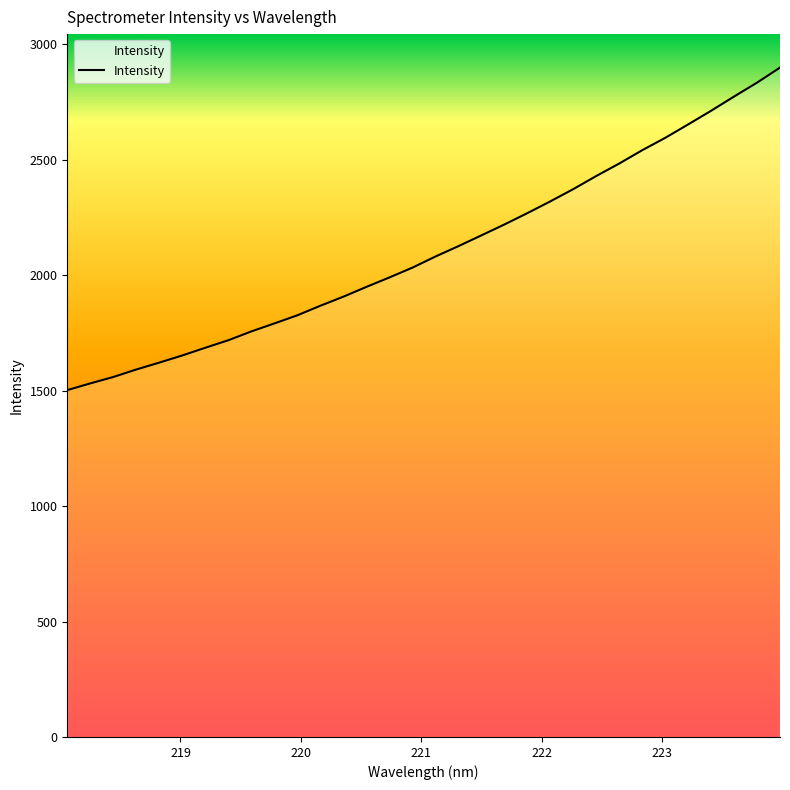

How many categories are shown in the chart?

32